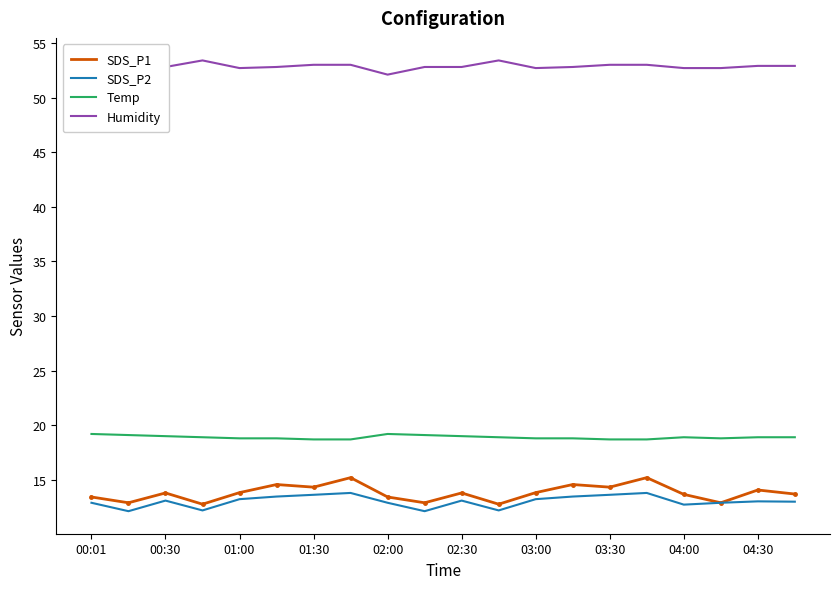

Is it true that SDS_P2 equals 20.6 at 00:01?

False